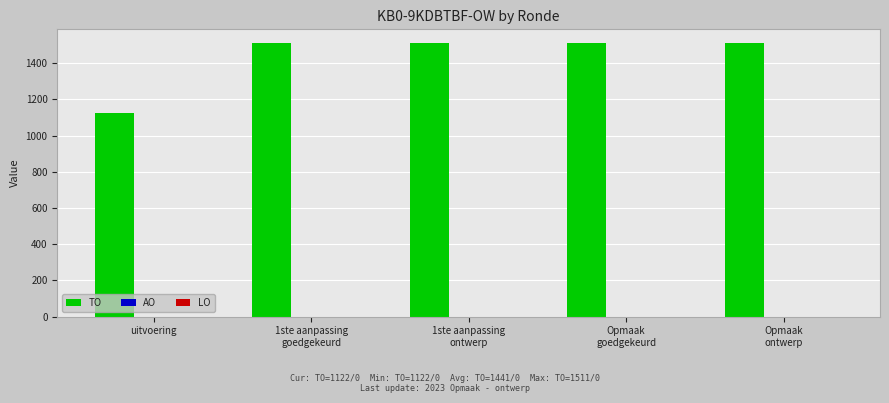

What is the value of the 1st bar from the left?

1122